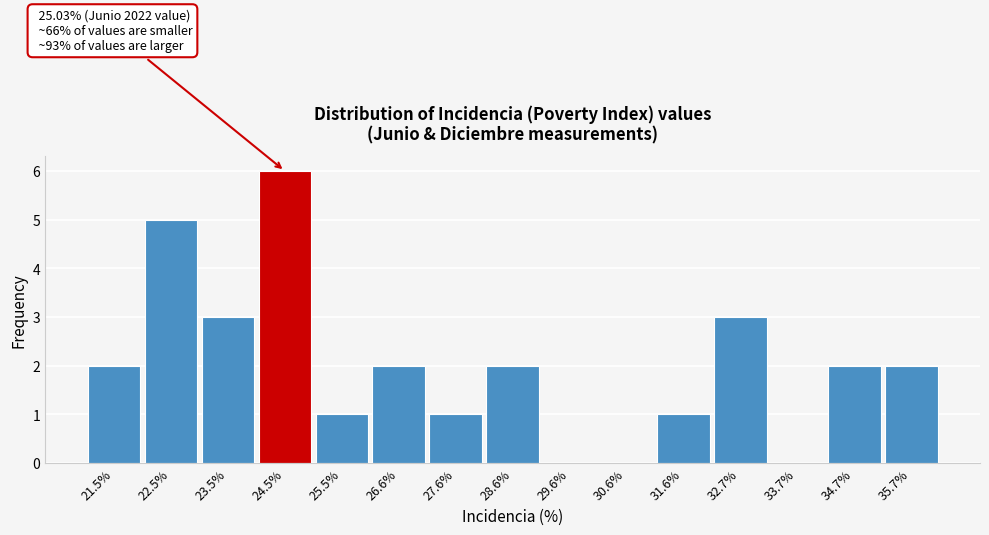

Reading left to right, transcribe all the data shown in this chart.

21.5%=2	22.5%=5	23.5%=3	24.5%=6	25.5%=1	26.6%=2	27.6%=1	28.6%=2	29.6%=0	30.6%=0	31.6%=1	32.7%=3	33.7%=0	34.7%=2	35.7%=2